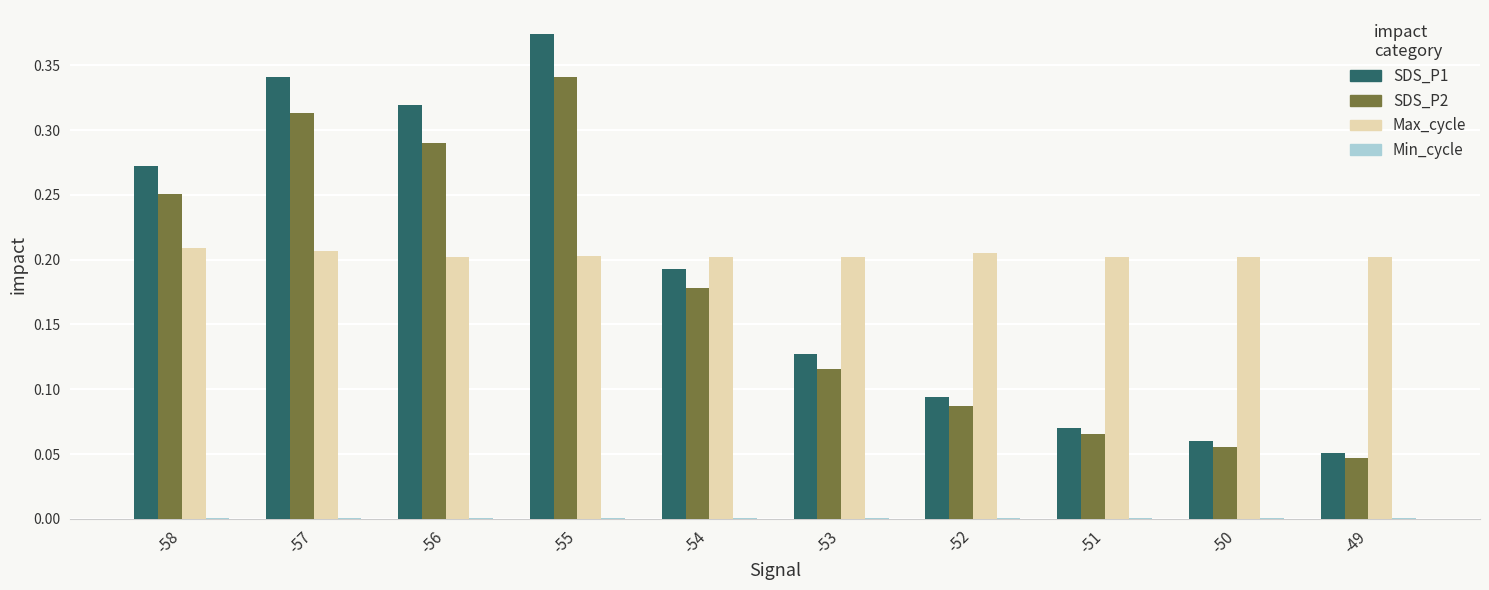

Are the bars grouped side by side (vs. stacked)?

Yes